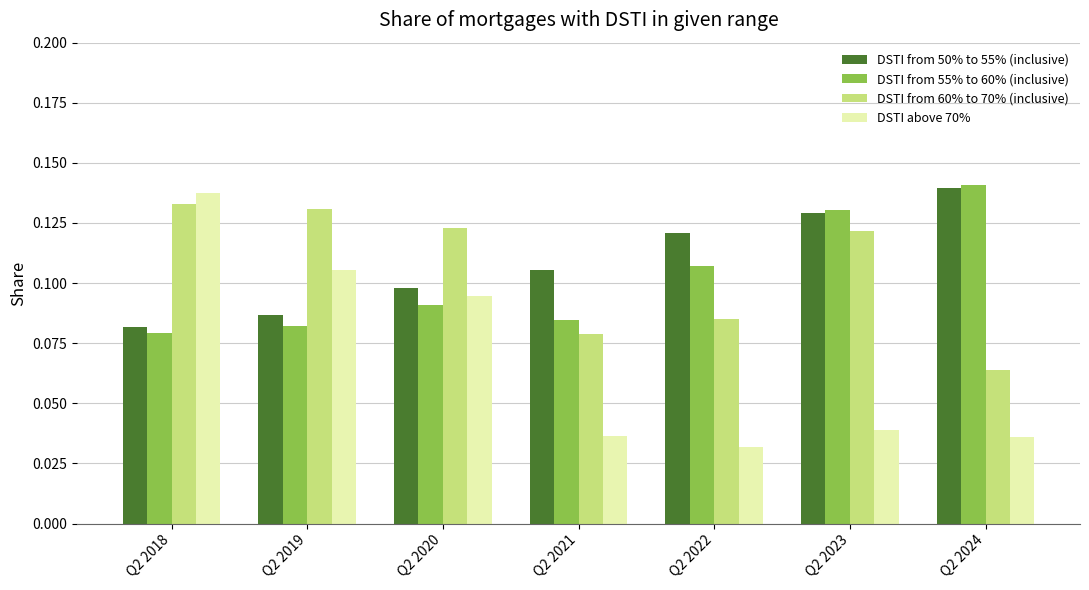

What are all the series names shown in the legend?

DSTI from 50% to 55% (inclusive), DSTI from 55% to 60% (inclusive), DSTI from 60% to 70% (inclusive), DSTI above 70%